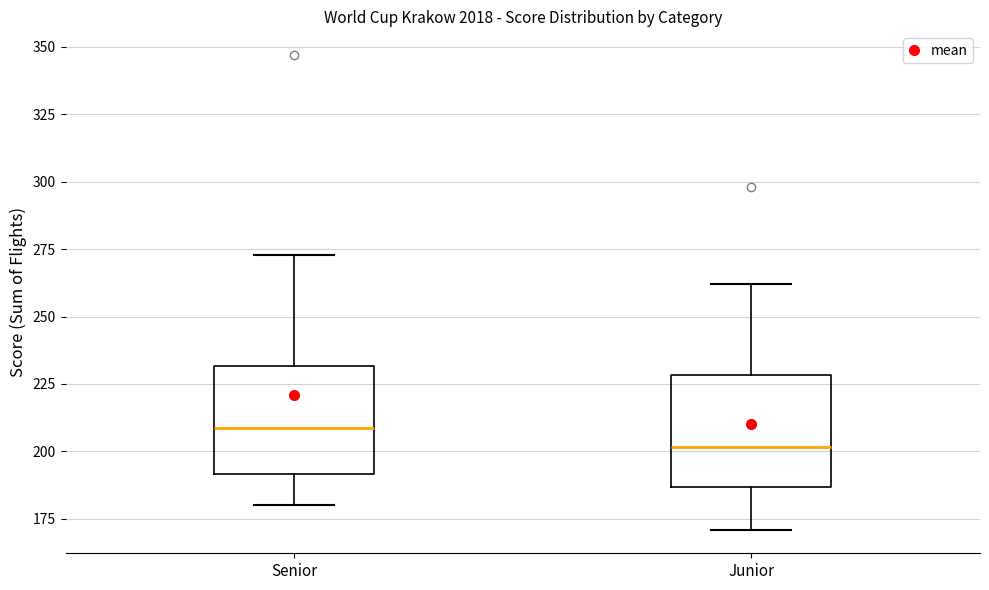

Reading left to right, transcribe this box plot: for each box, give where its median line is, the range the box spans, and where its two whiskers end, as read against the y-axis. The values are not printed on the chart, so give them approximately, as read against the axis.

Senior: median 210, box 190 to 230, whiskers 180 to 275
Junior: median 200, box 185 to 230, whiskers 170 to 260